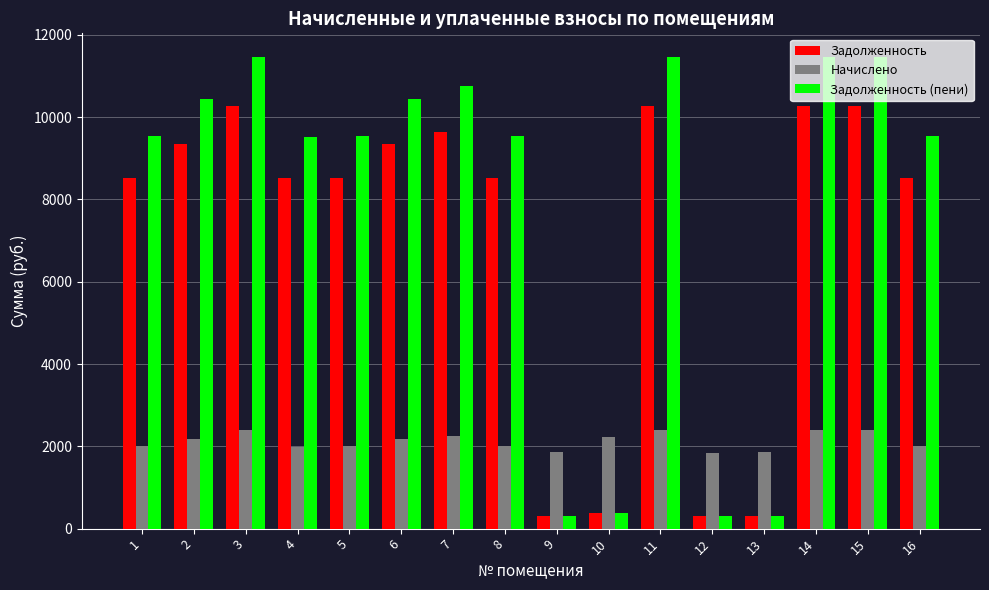

How many distinct data groups are displayed?

3